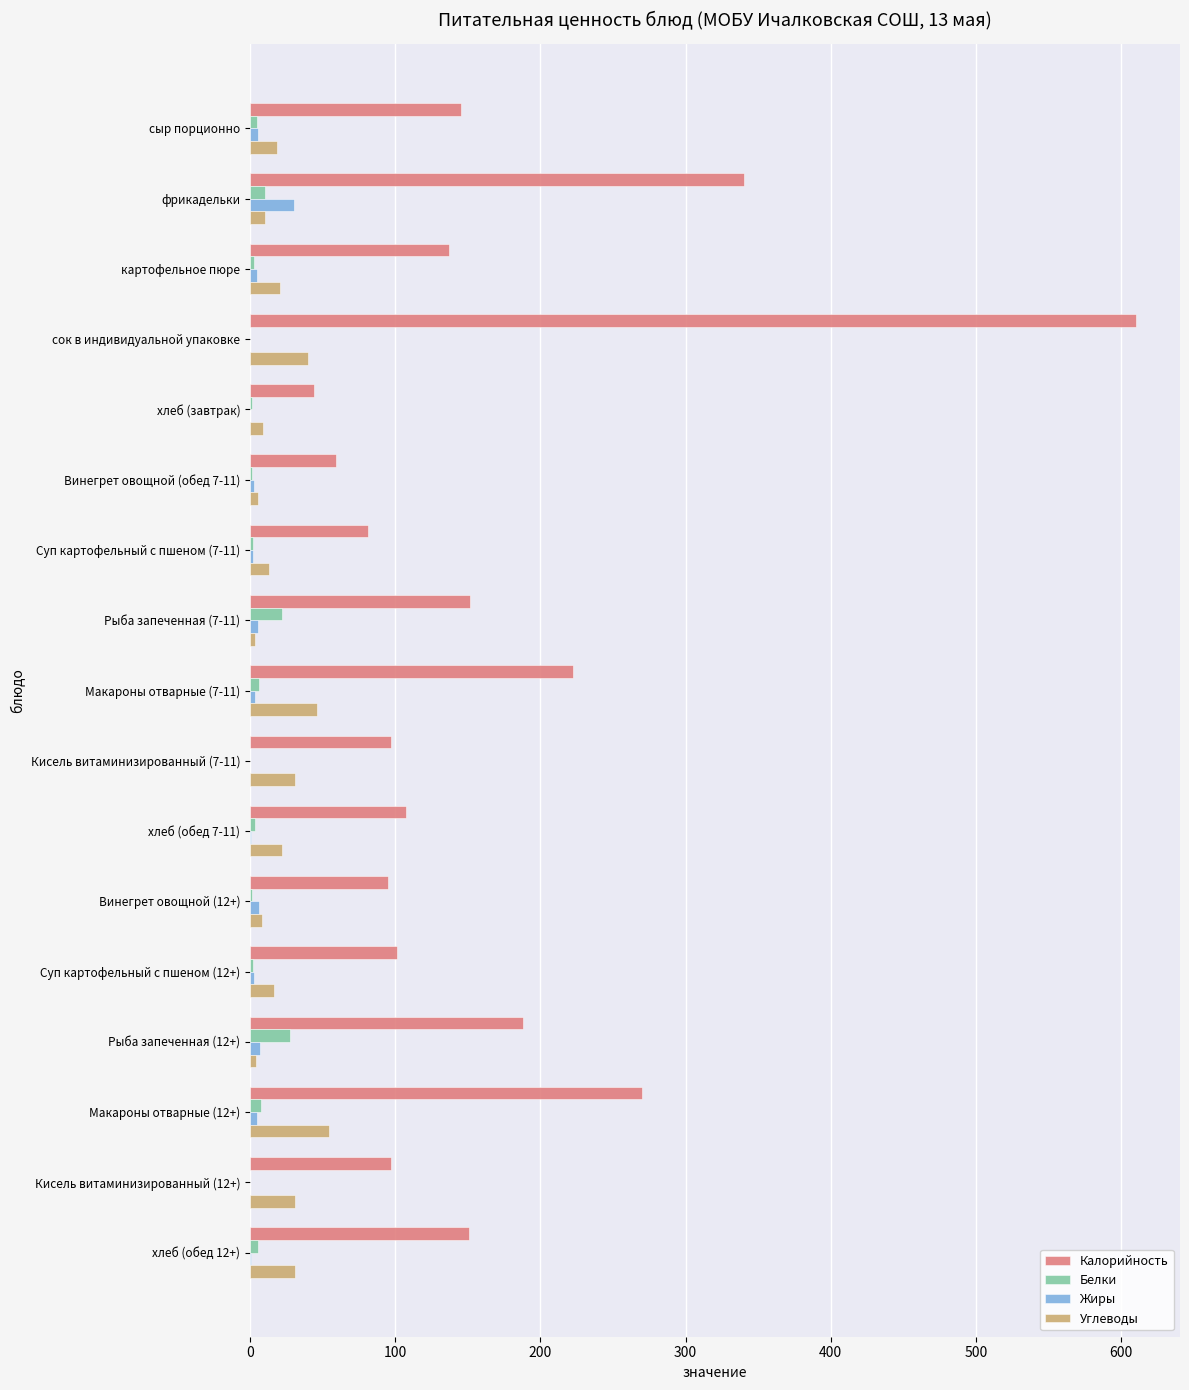

How many data points does each series have?

17